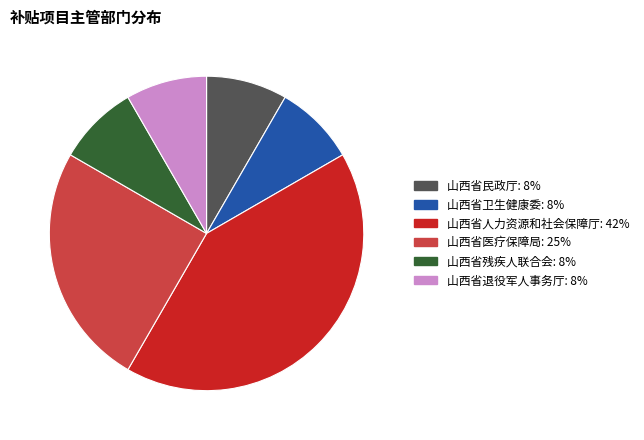

Between 山西省人力资源和社会保障厅 and 山西省医疗保障局, which is larger?

山西省人力资源和社会保障厅